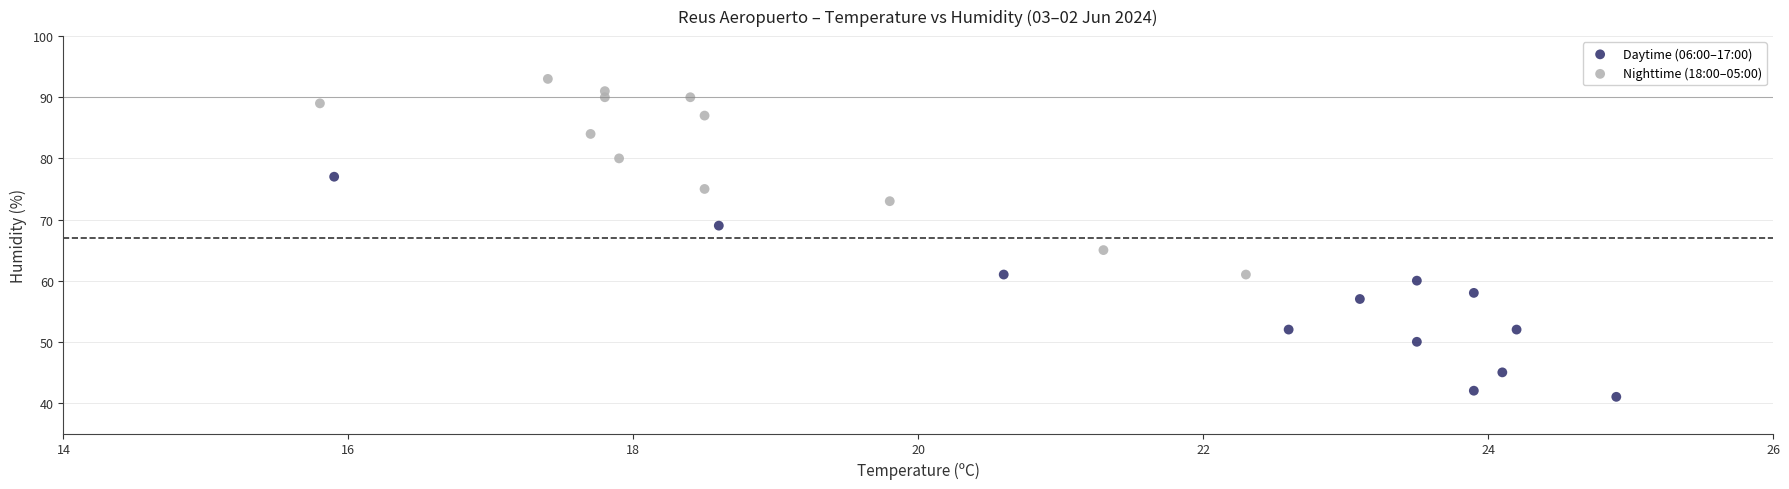

Which series contains the lowest Y value?

Daytime (06:00–17:00)